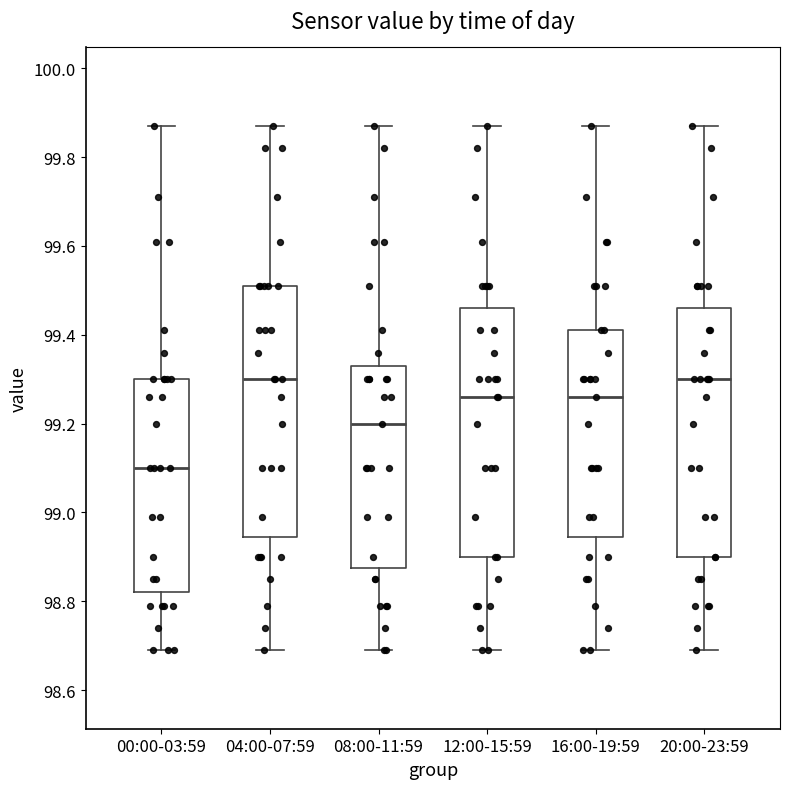

Where is the lower edge of the box for 16:00-19:59 on the y-axis? The values are not printed on the chart, so give them approximately, as read against the axis.

98.94